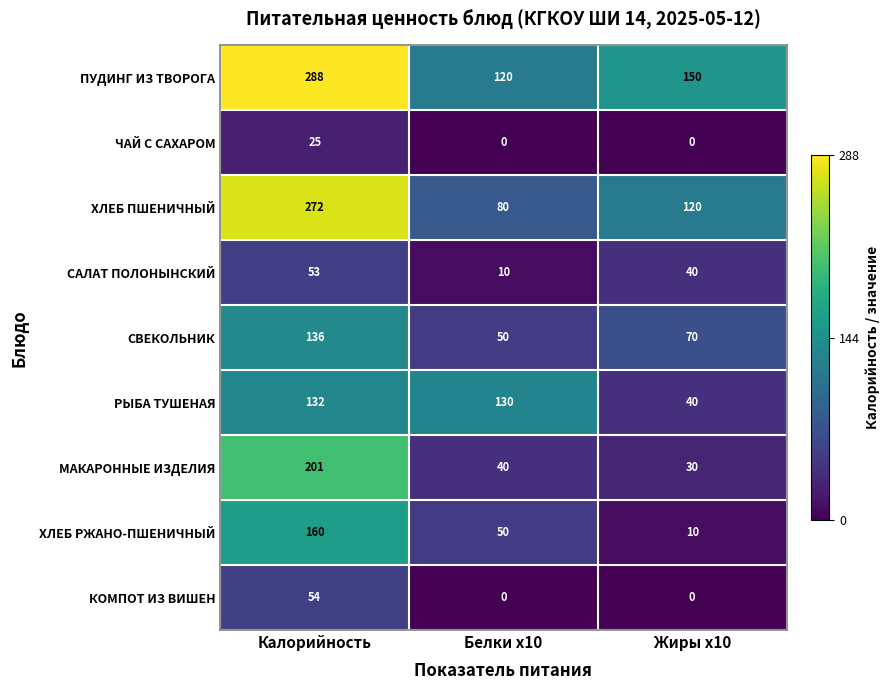

What is the highest value of the САЛАТ ПОЛОНЫНСКИЙ series?

53